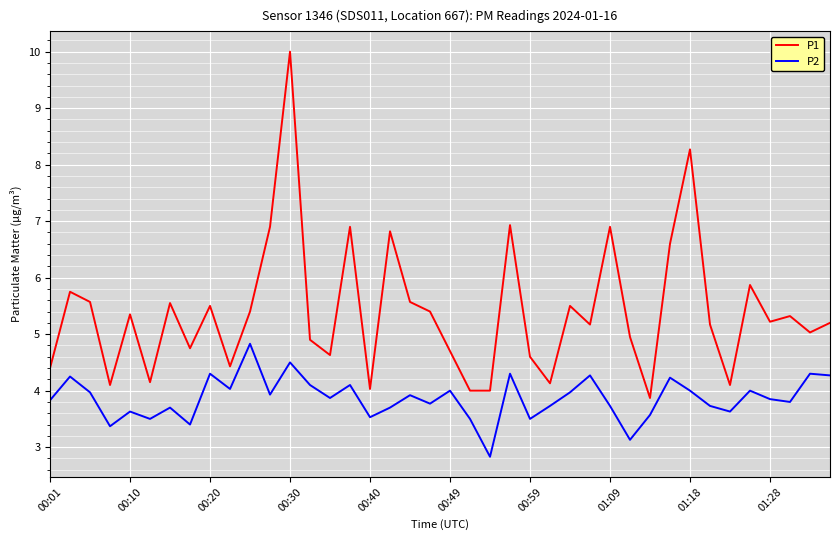

What is the difference between the maximum and minimum values in the P2 series?

2.0